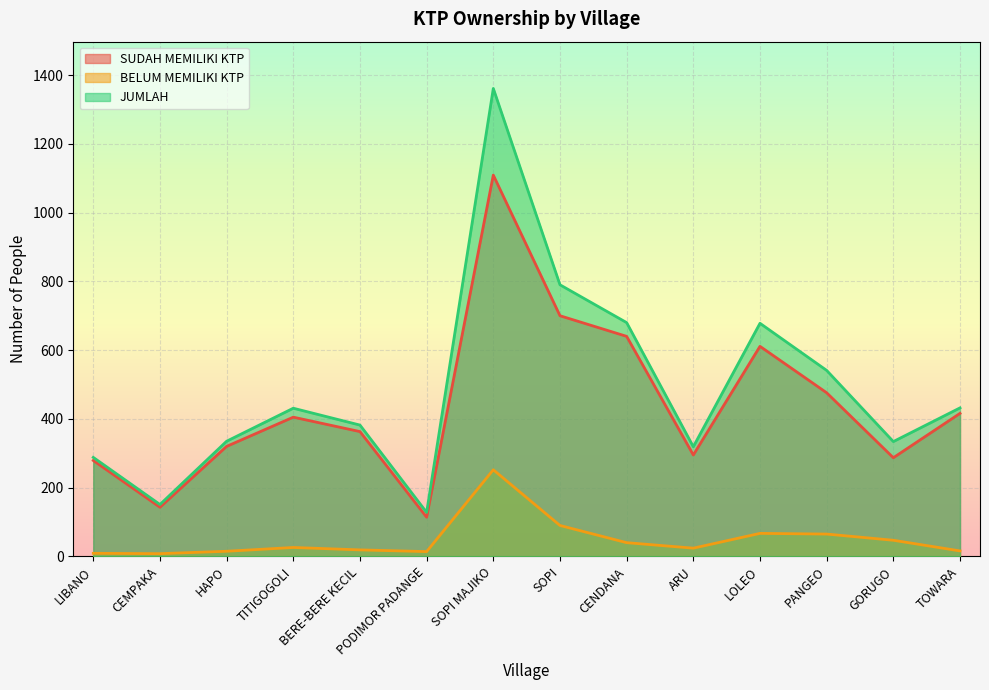

How many data points does each series have?

14